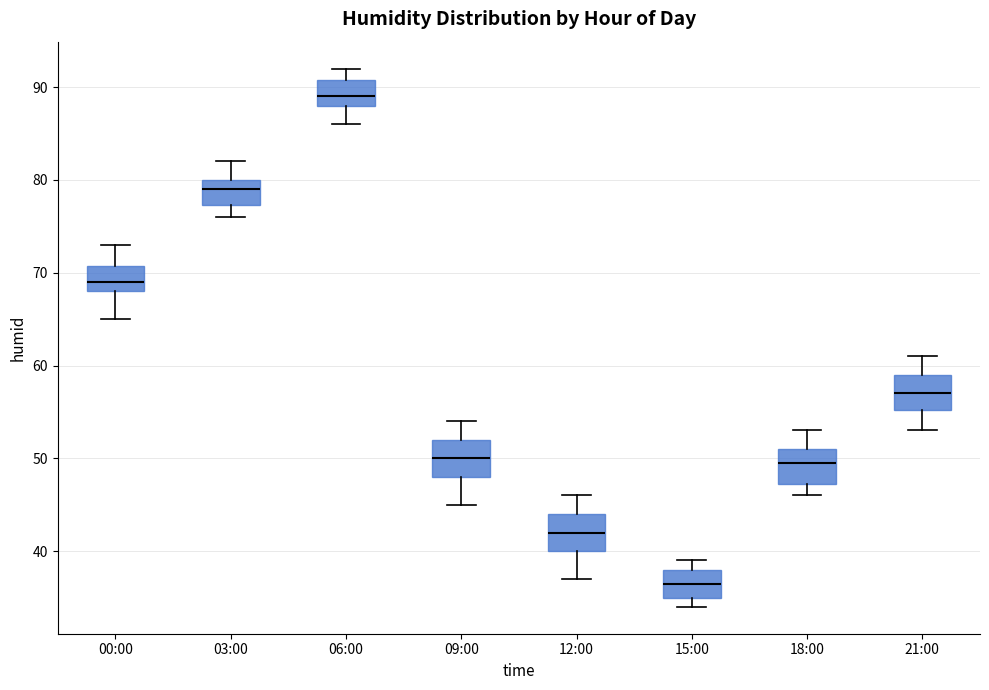

Where does the upper whisker of the box for 21:00 end on the y-axis? The values are not printed on the chart, so give them approximately, as read against the axis.

61